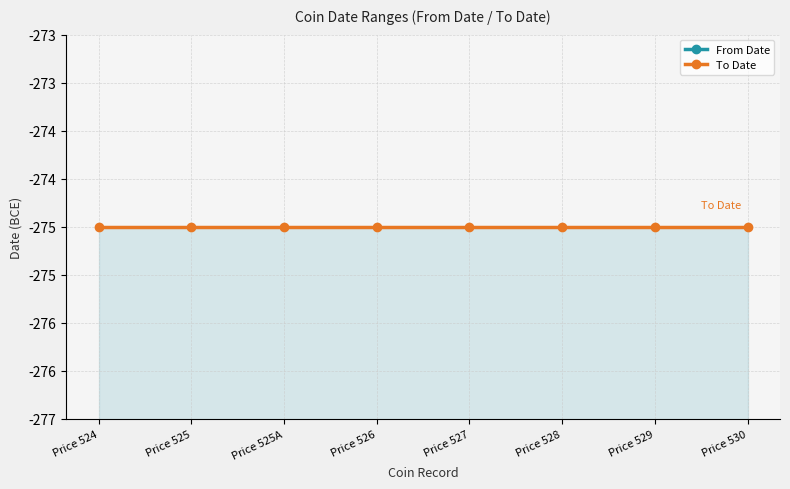

True or false: To Date has more than 2 points higher than both neighbors.

False